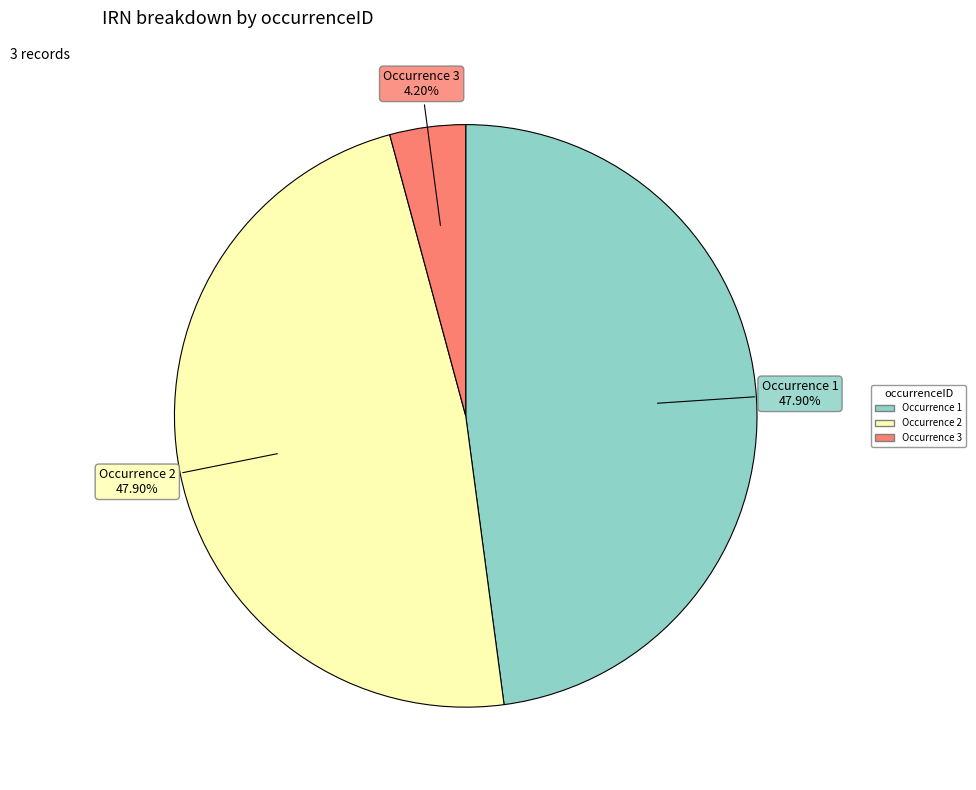

Does any single category account for the majority?

No